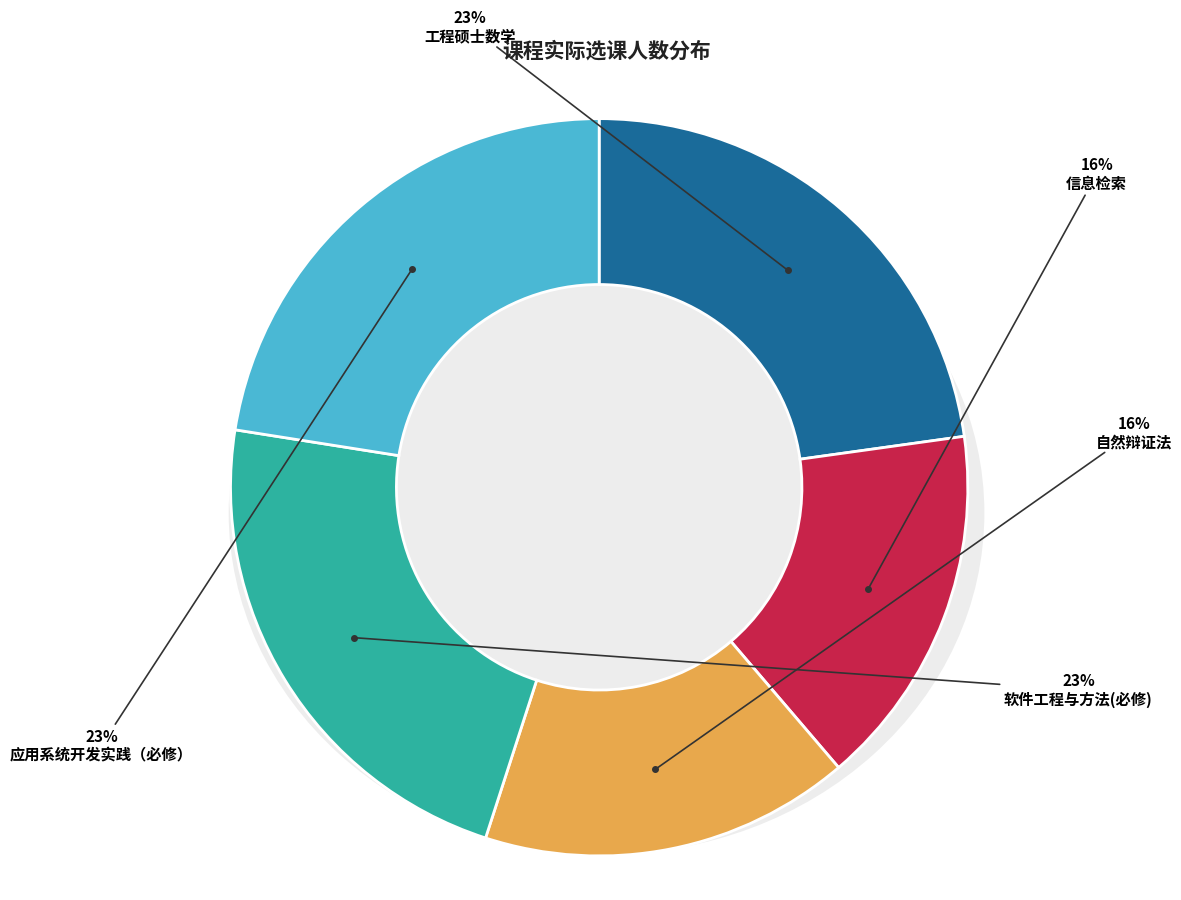

Is there any slice that represents more than half of the pie?

No